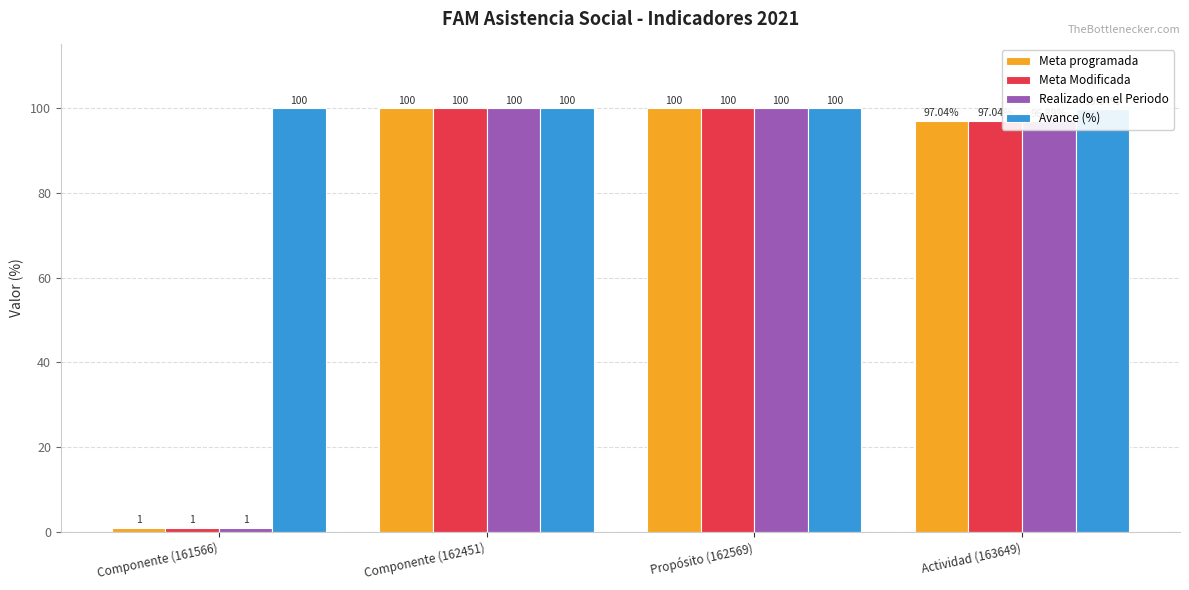

Reading left to right, extract all data points from this chart.

Meta programada: Componente (161566)=1.0	Componente (162451)=100.0	Propósito (162569)=100.0	Actividad (163649)=97.0
Meta Modificada: Componente (161566)=1.0	Componente (162451)=100.0	Propósito (162569)=100.0	Actividad (163649)=97.0
Realizado en el Periodo: Componente (161566)=1.0	Componente (162451)=100.0	Propósito (162569)=100.0	Actividad (163649)=96.9
Avance (%): Componente (161566)=100.0	Componente (162451)=100.0	Propósito (162569)=100.0	Actividad (163649)=99.8